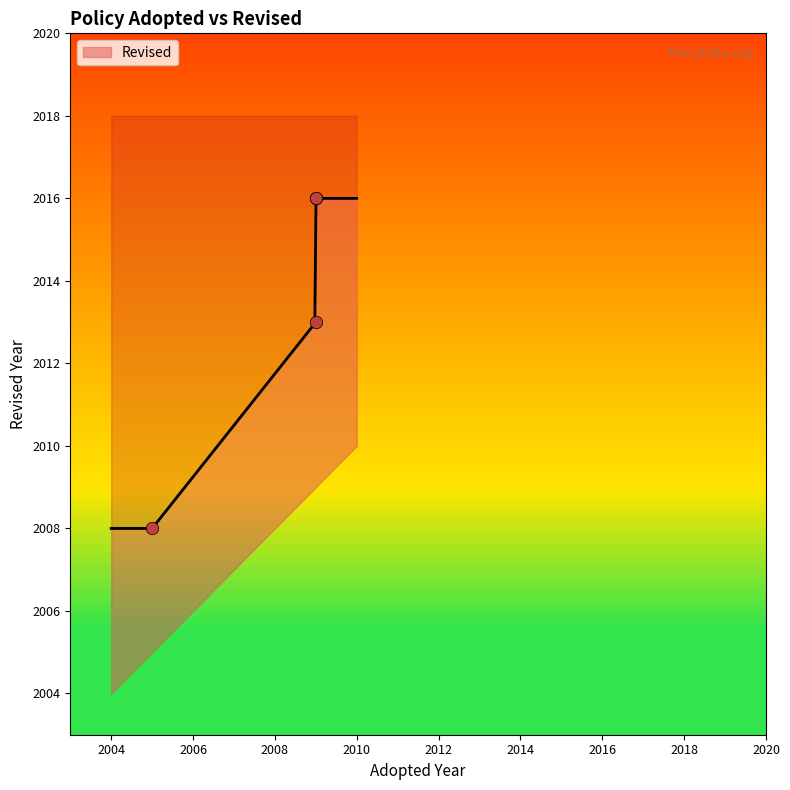

Which has a higher value, 2005 or 2009?

2009